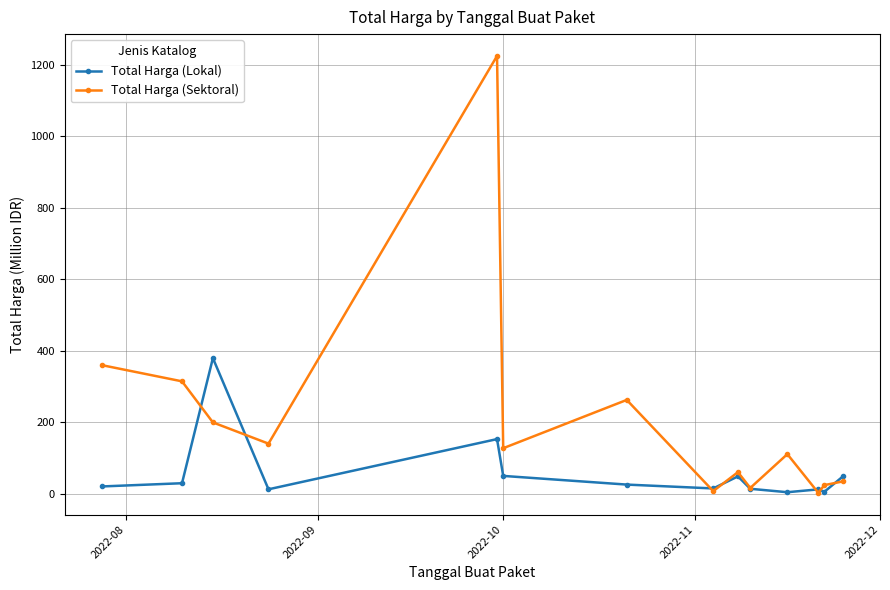

What is the value of the Total Harga (Sektoral) point at the 2nd from the left?

314.1